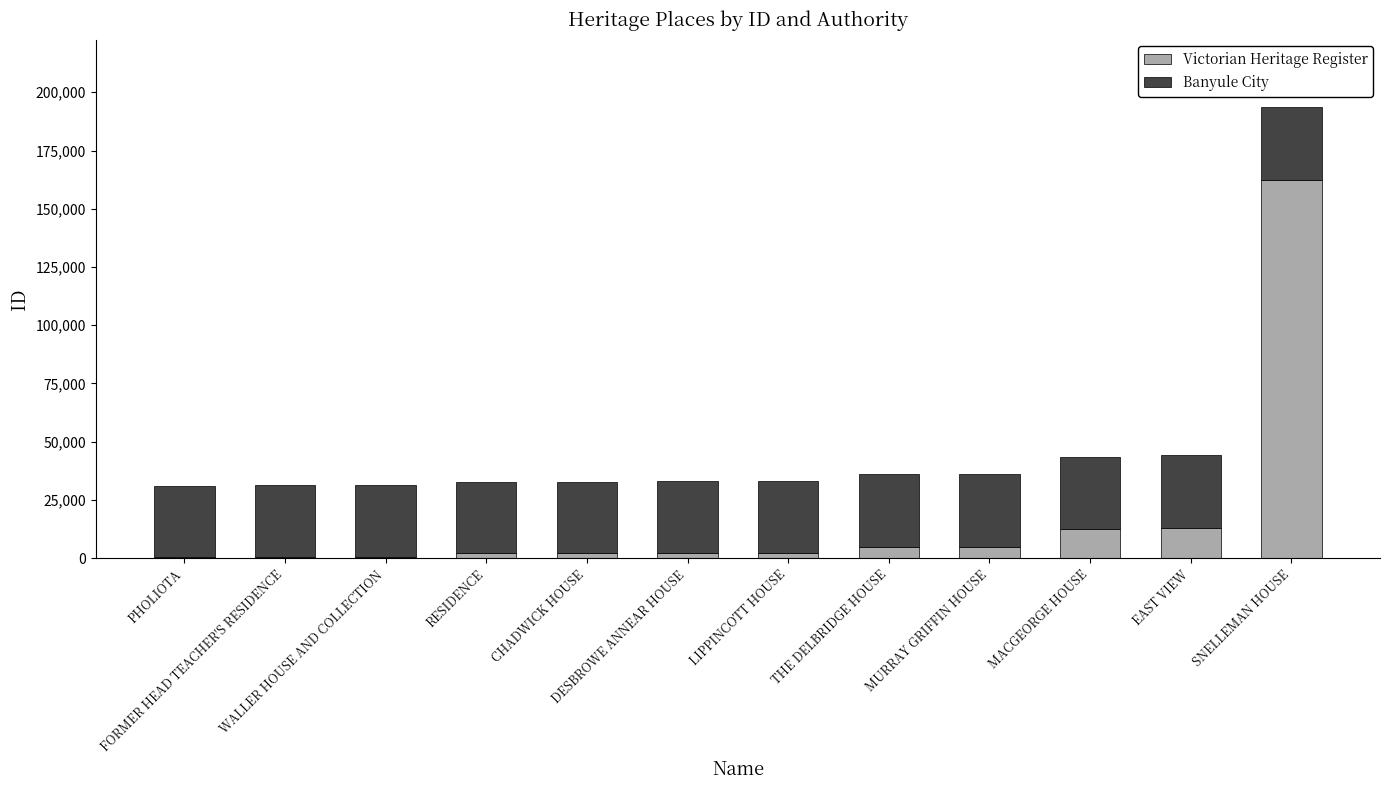

What is the highest value of the Victorian Heritage Register series?

162353